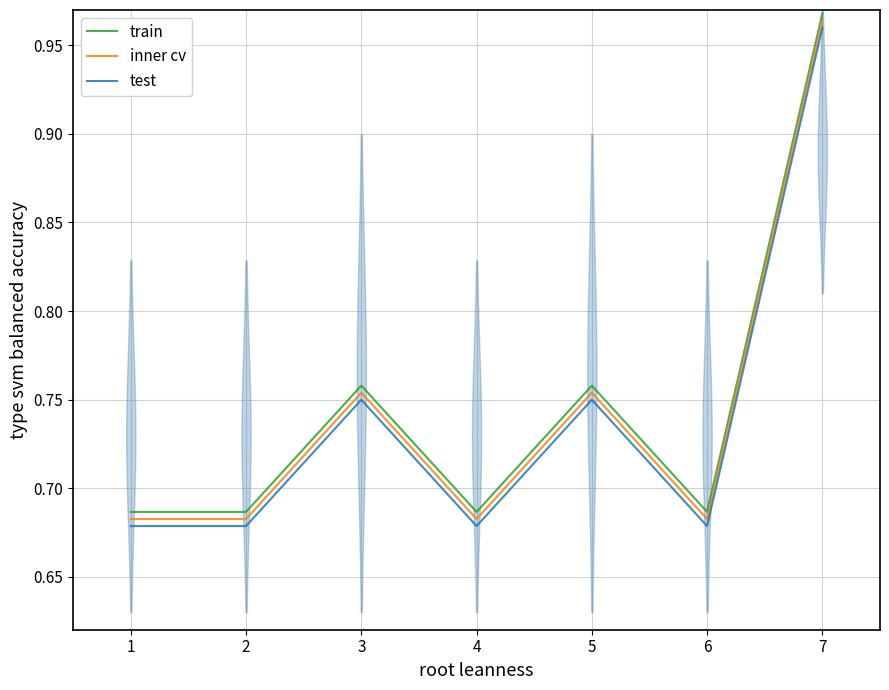

Reading left to right, list all the values displayed in this chart.

train: 1=0.7	2=0.7	3=0.8	4=0.7	5=0.8	6=0.7	7=1.0
inner cv: 1=0.7	2=0.7	3=0.8	4=0.7	5=0.8	6=0.7	7=1.0
test: 1=0.7	2=0.7	3=0.7	4=0.7	5=0.7	6=0.7	7=1.0